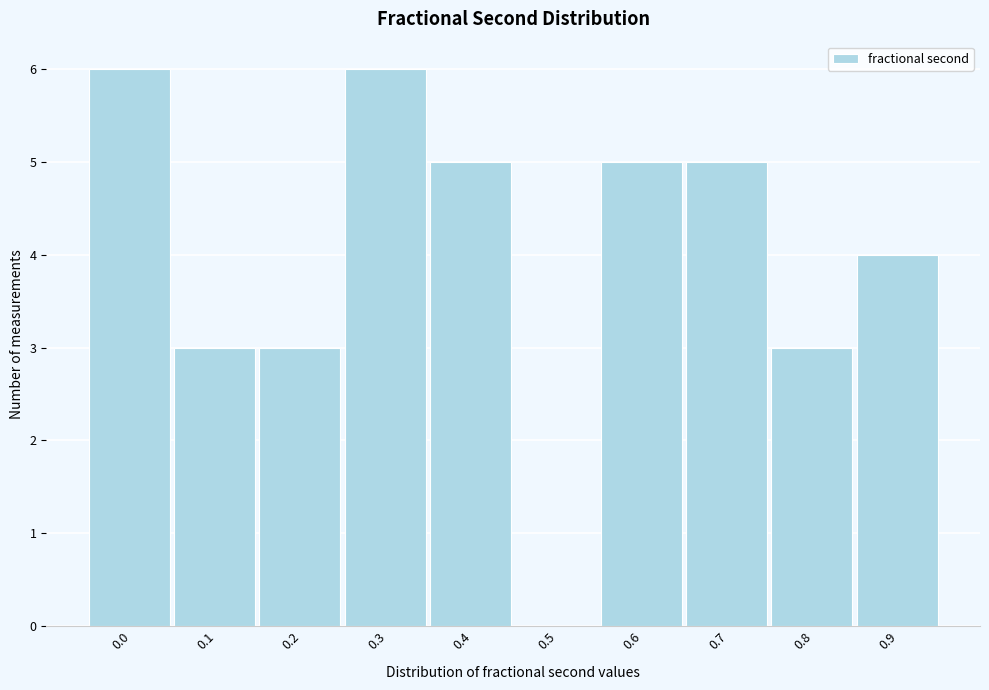

Reading left to right, extract all data points from this chart.

0.0=6	0.1=3	0.2=3	0.3=6	0.4=5	0.5=0	0.6=5	0.7=5	0.8=3	0.9=4